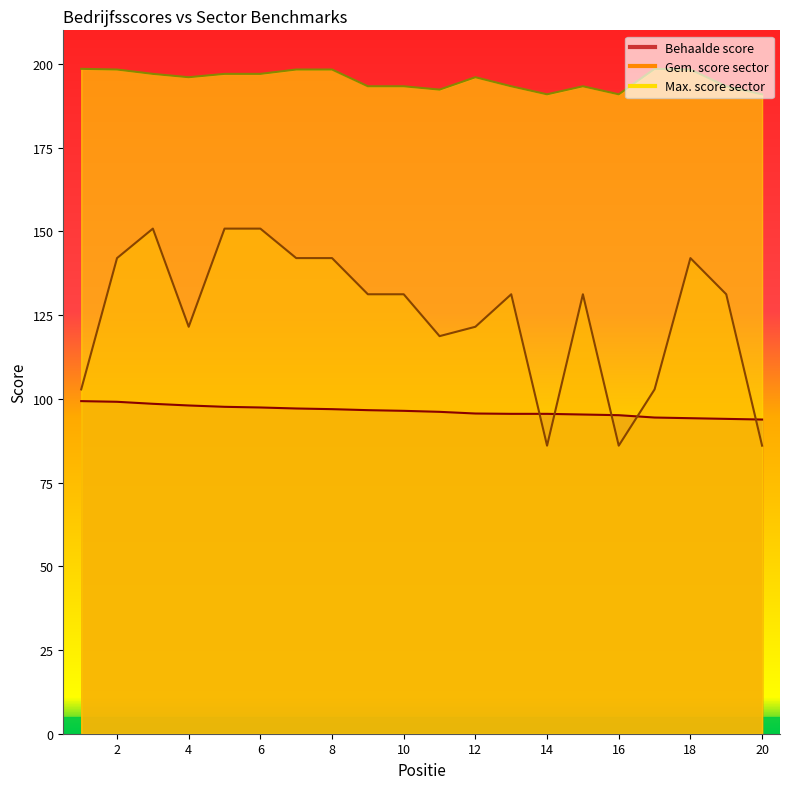

What are all the series names shown in the legend?

Behaalde score, Gem. score sector, Max. score sector